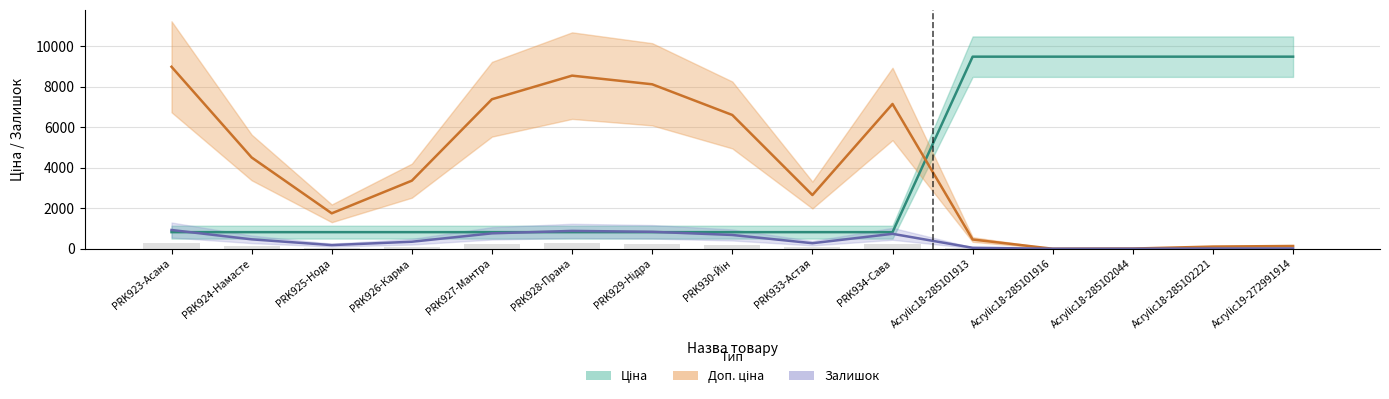

What is the sum of all Залишок values?

6153.0